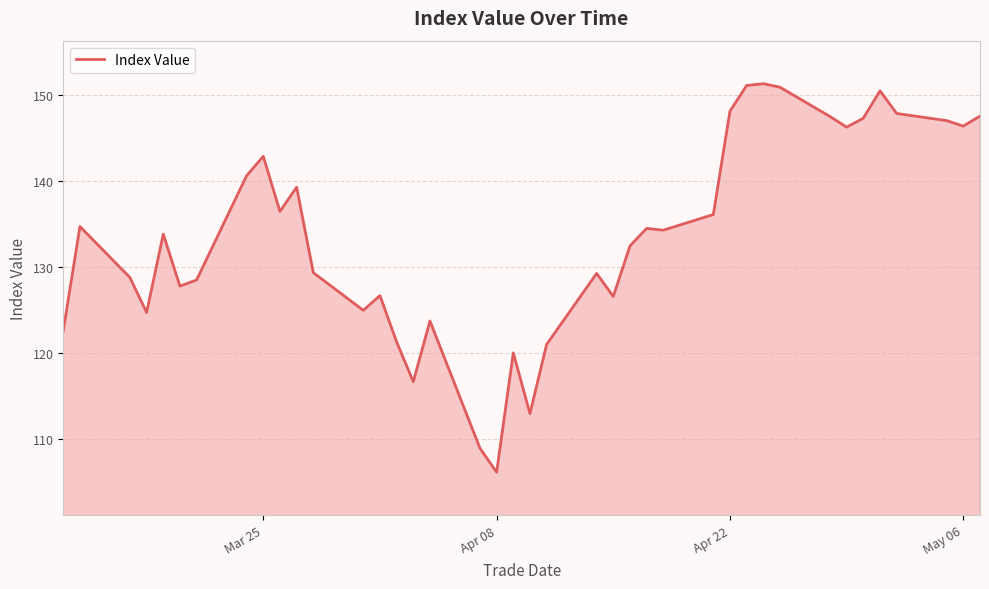

What is the greatest value displayed?

151.3